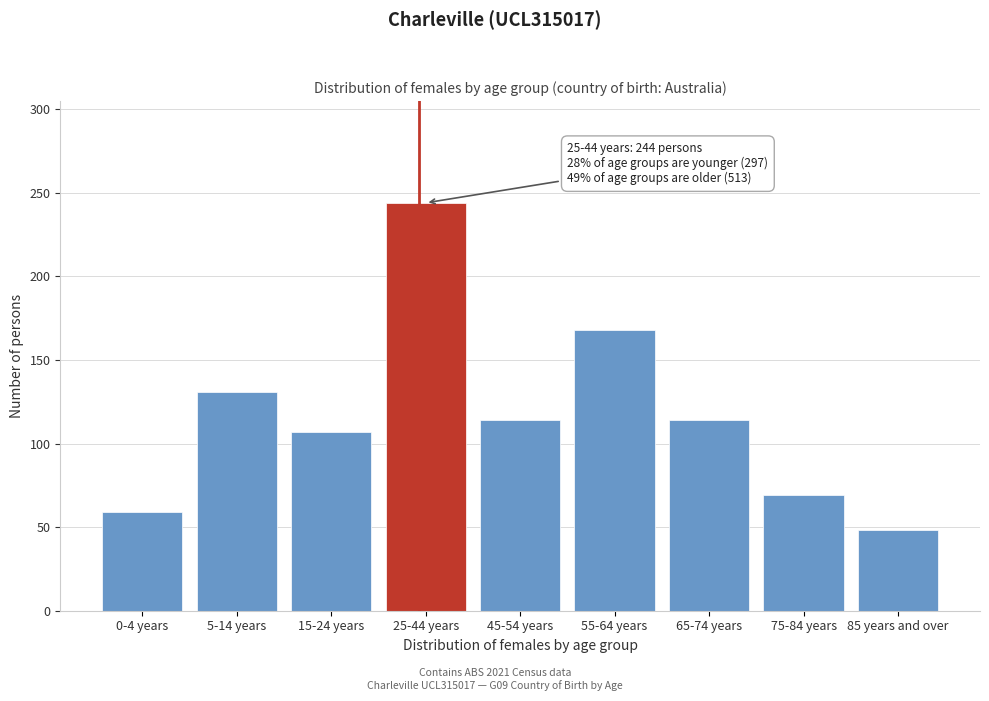

Reading left to right, list all the values displayed in this chart.

0-4 years=59	5-14 years=131	15-24 years=107	25-44 years=244	45-54 years=114	55-64 years=168	65-74 years=114	75-84 years=69	85 years and over=48